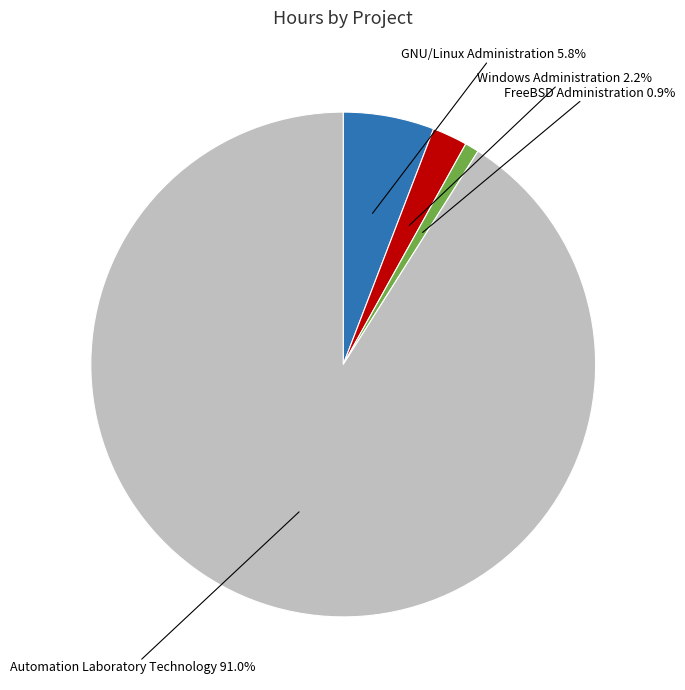

Which category has the biggest portion of the pie?

Automation Laboratory Technology